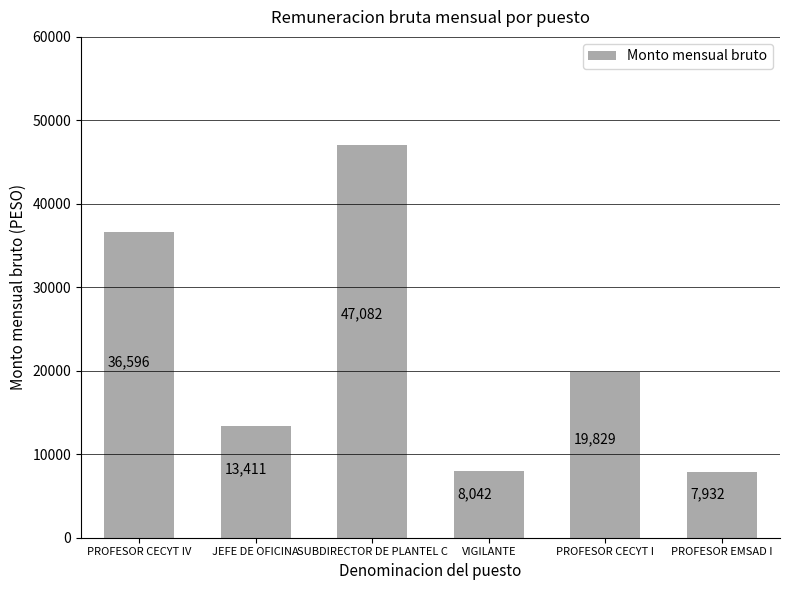

Rank the categories by value from lowest to highest.

PROFESOR EMSAD I, VIGILANTE, JEFE DE OFICINA, PROFESOR CECYT I, PROFESOR CECYT IV, SUBDIRECTOR DE PLANTEL C